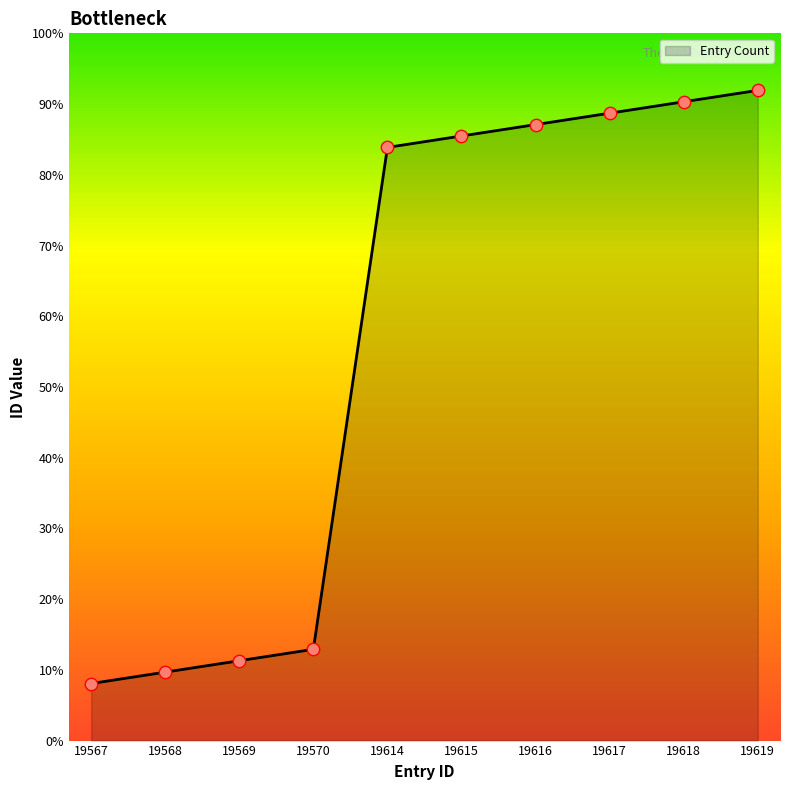

Which has a higher value, 19615 or 19614?

19615